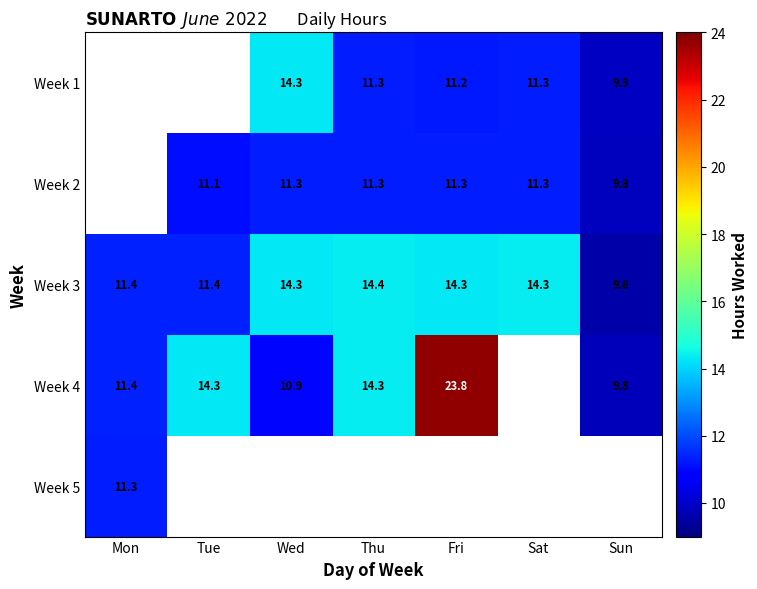

Between Wed and Thu, which is larger?

Wed